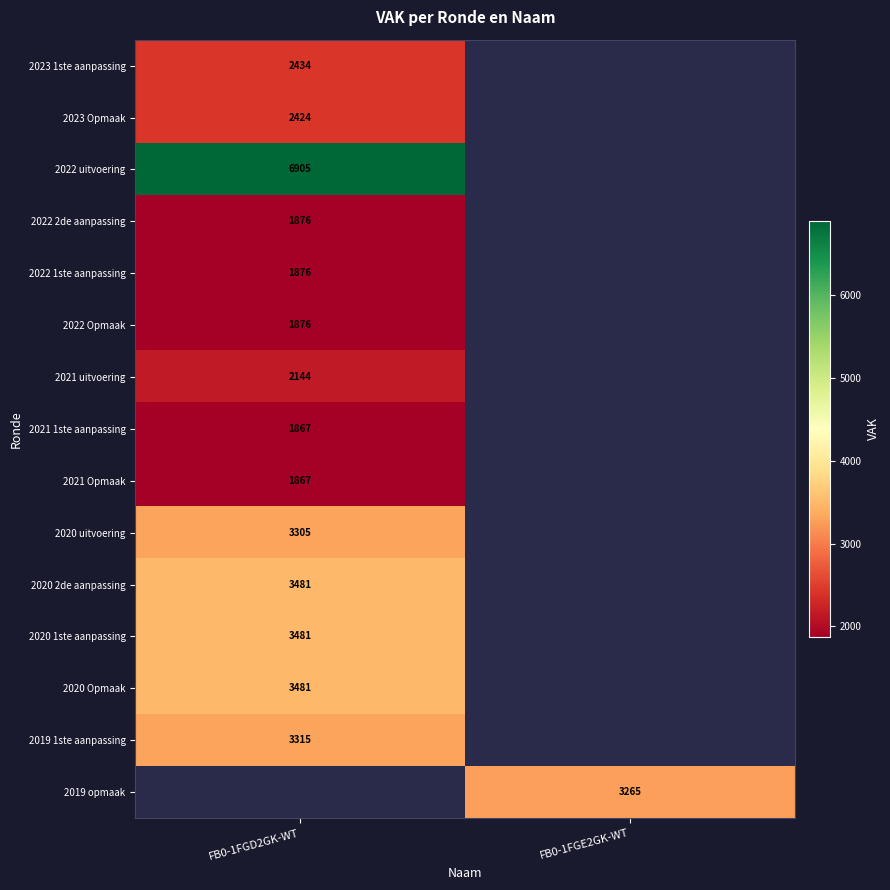

True or false: 2019 1ste aanpassing has a value of 5313 at FB0-1FGD2GK-WT.

False